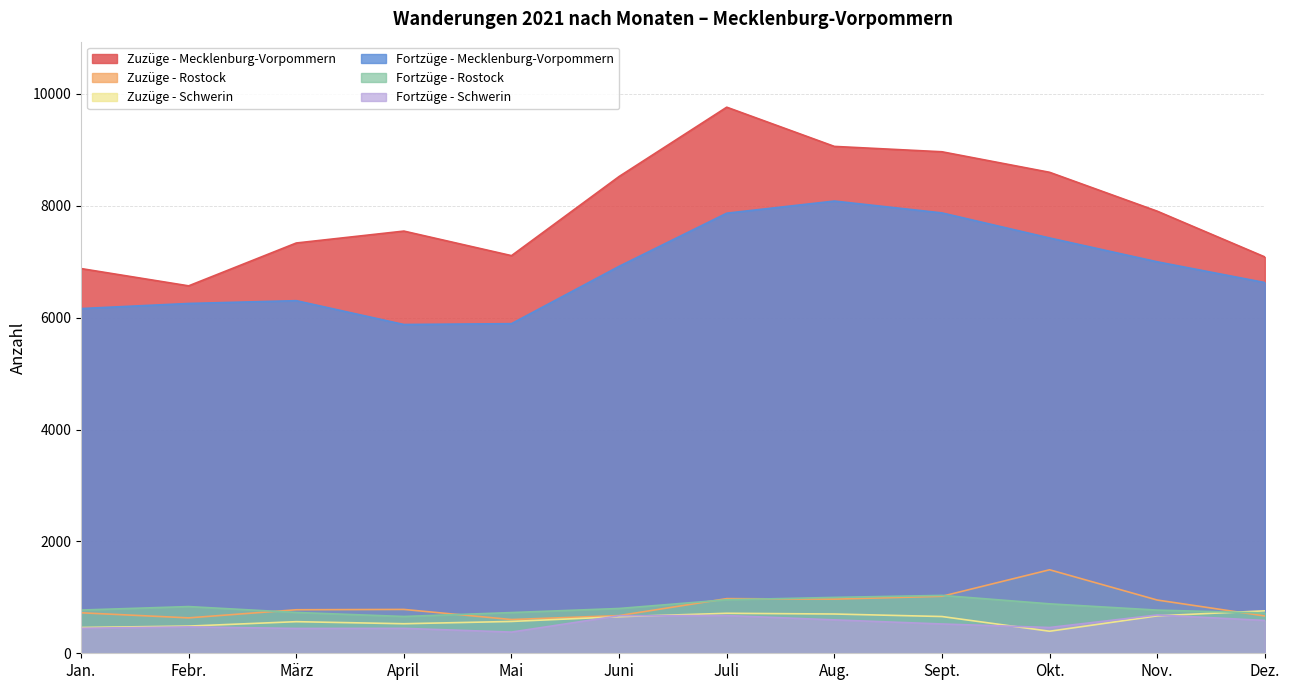

After their last crossing, which series has the higher values: Zuzüge - Rostock or Fortzüge - Rostock?

Fortzüge - Rostock